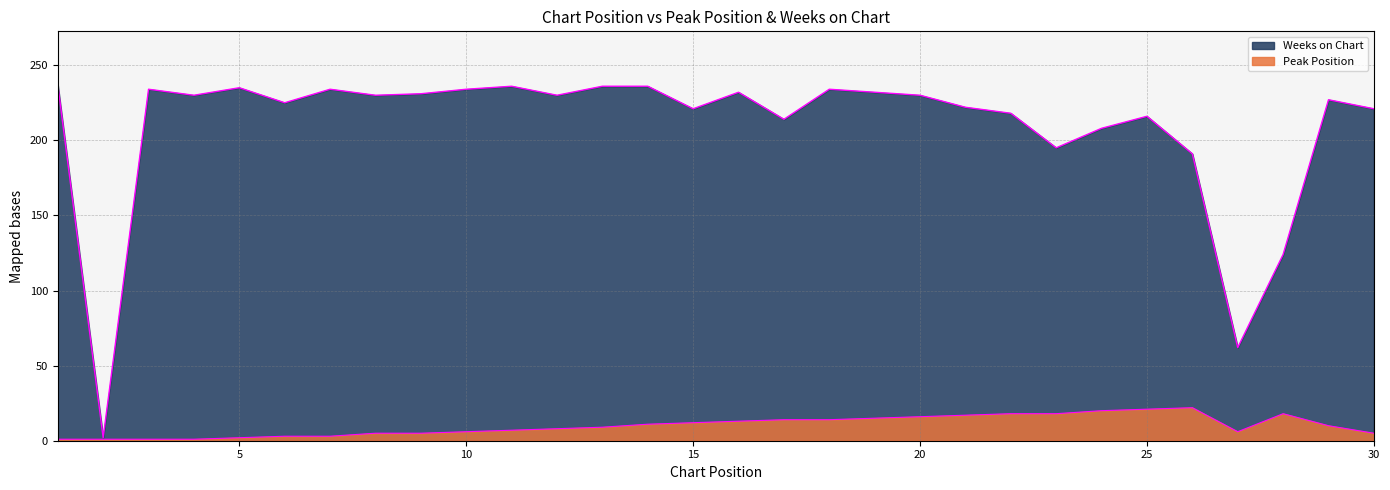

What is the sum of all Weeks on Chart values?

6277